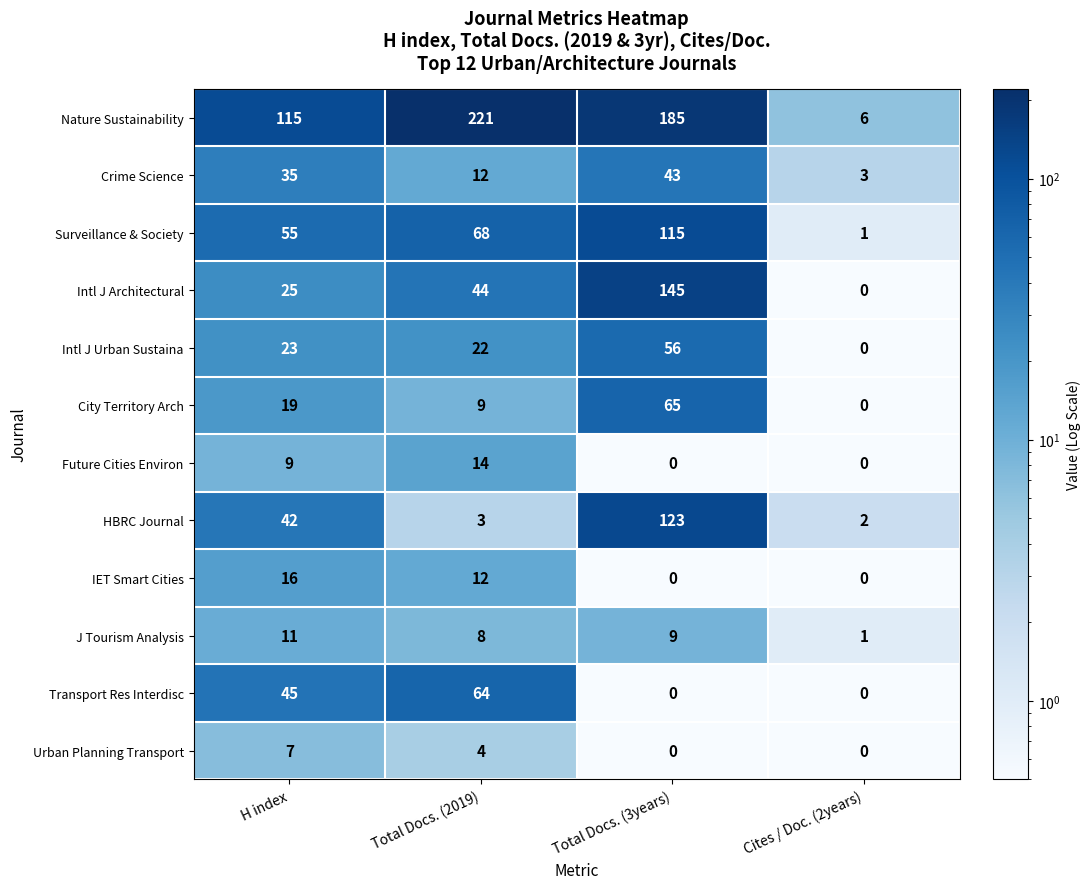

What is the difference between the highest and lowest values at Cites / Doc. (2years)?

6